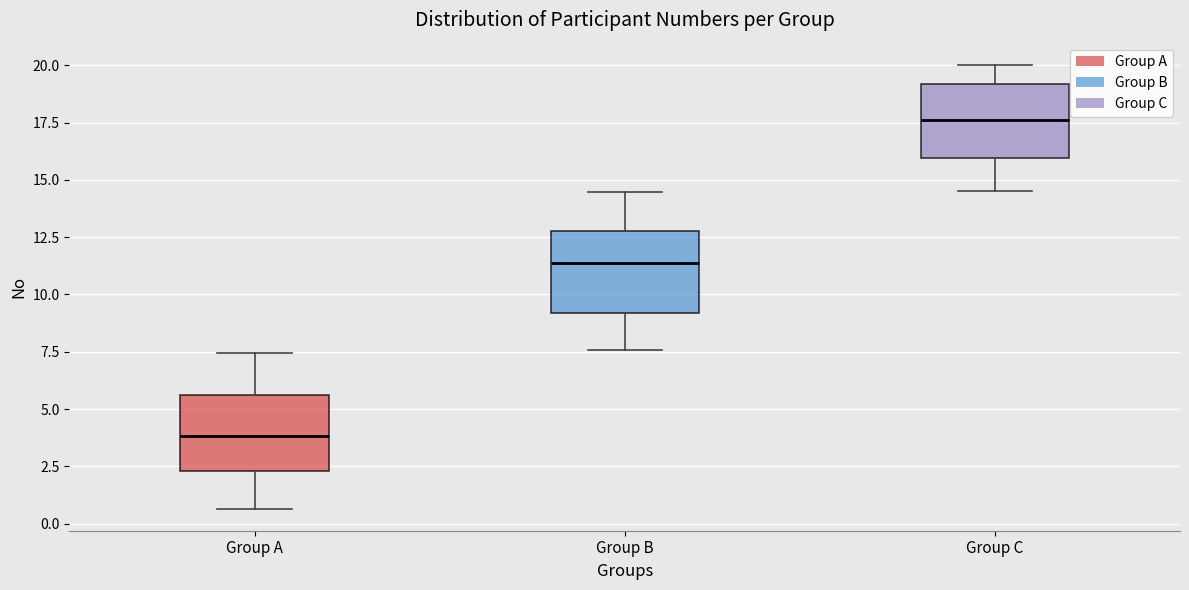

Where does the lower whisker of the box for Group A end on the y-axis? The values are not printed on the chart, so give them approximately, as read against the axis.

0.5